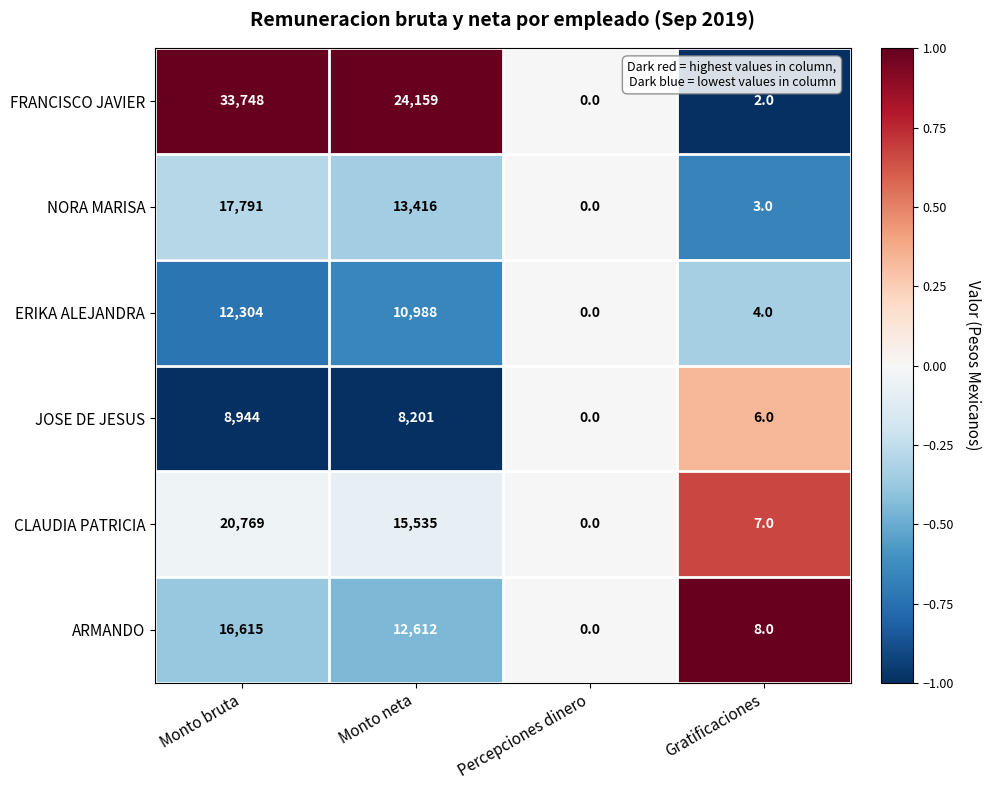

Reading left to right, extract all data points from this chart.

FRANCISCO JAVIER: 33748	24159	0	2
NORA MARISA: 17791	13416	0	3
ERIKA ALEJANDRA: 12304	10988	0	4
JOSE DE JESUS: 8944	8201	0	6
CLAUDIA PATRICIA: 20769	15535	0	7
ARMANDO: 16615	12612	0	8